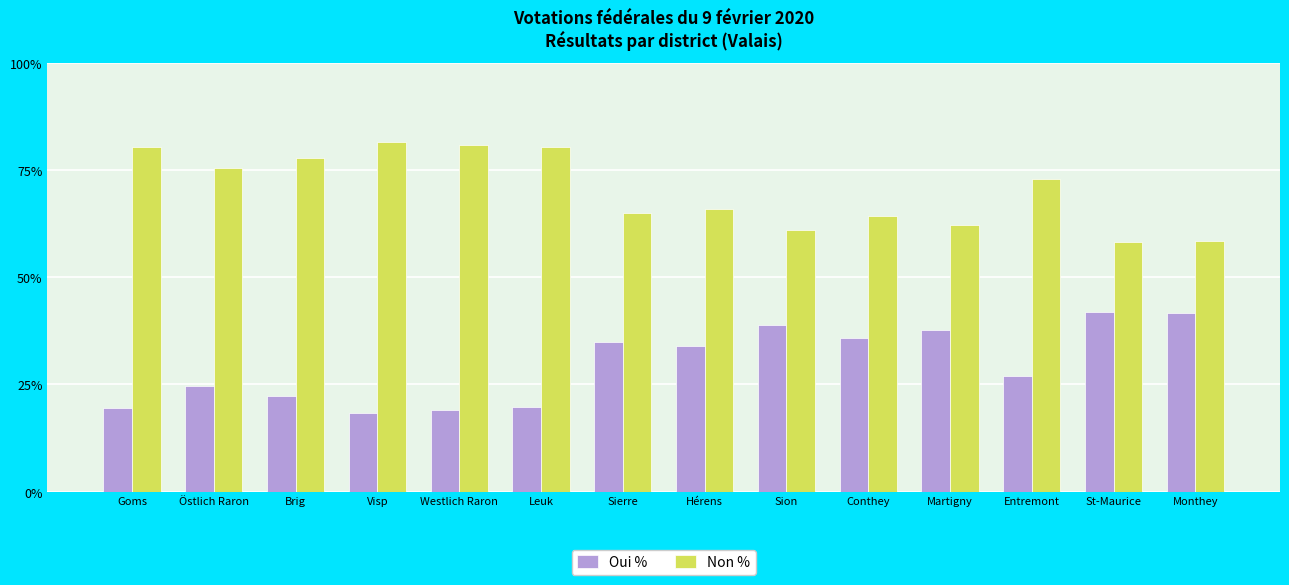

What is the total value across all series at Östlich Raron?

100.0